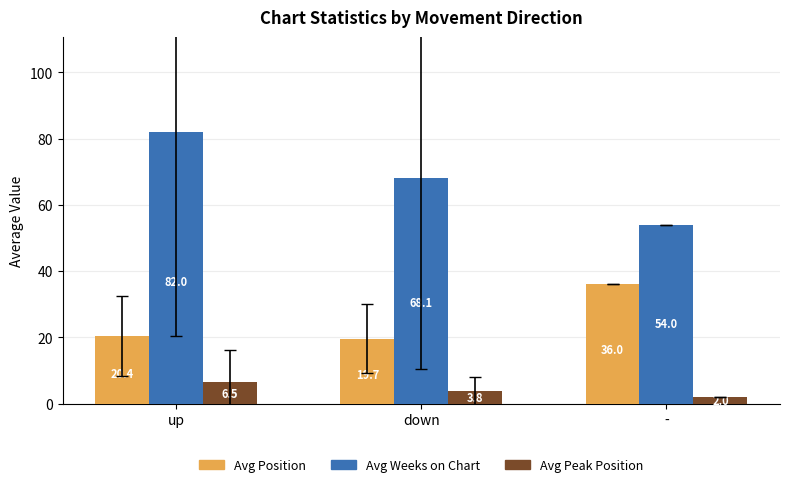

Is it true that Avg Position equals 31.1 at down?

False